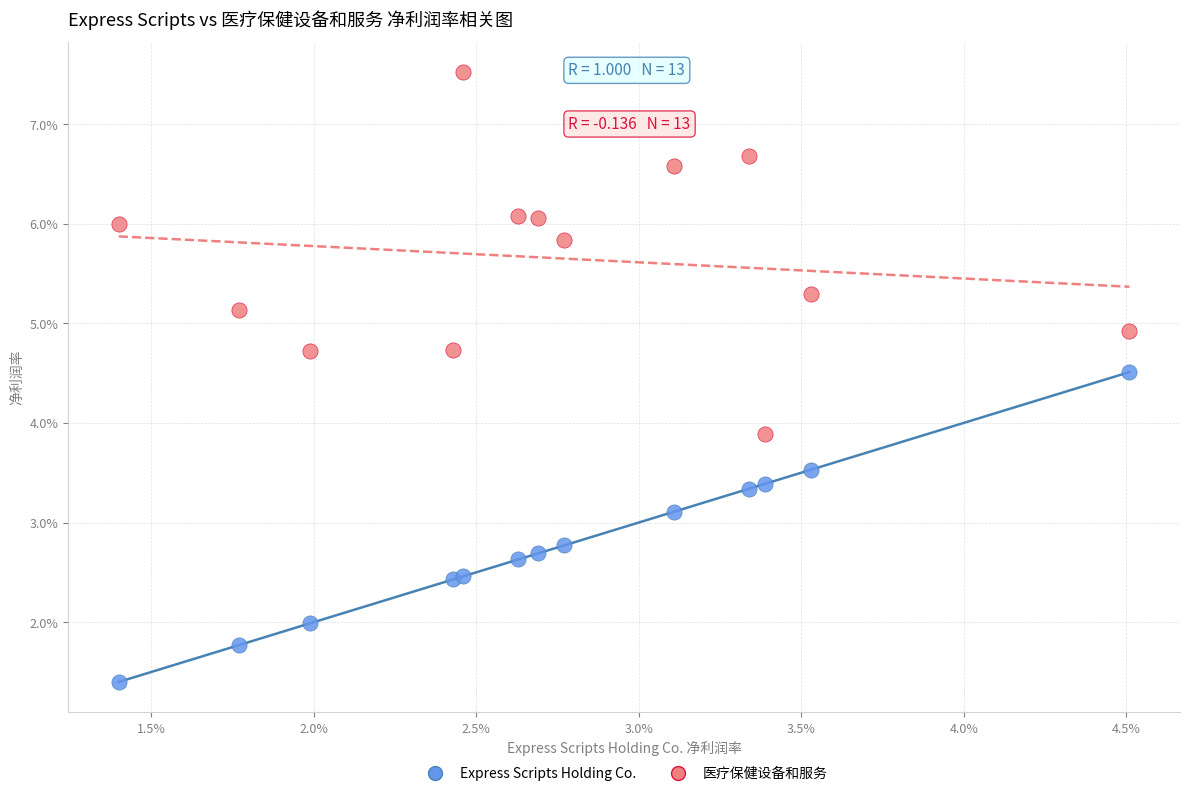

Which series has the largest Y range (max minus min)?

医疗保健设备和服务